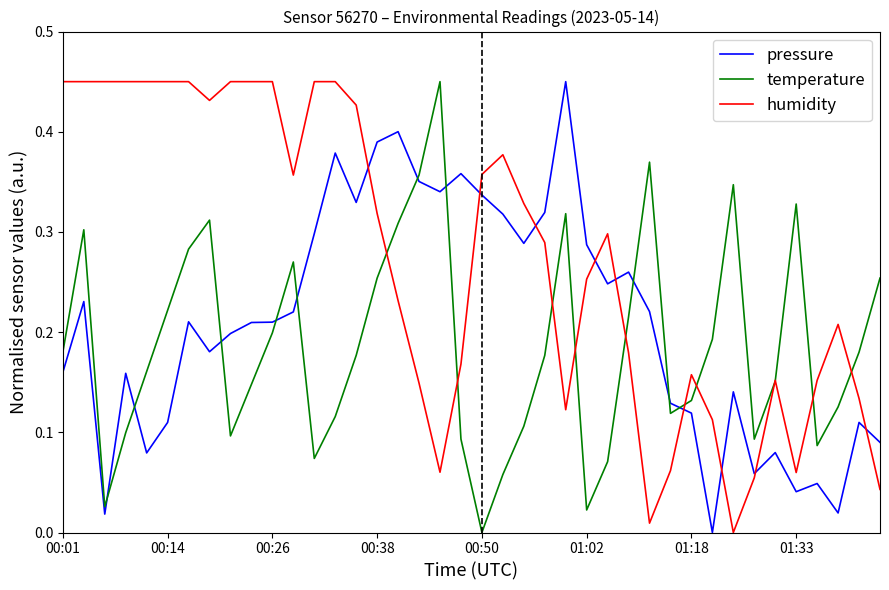

True or false: pressure and temperature cross at least once.

True